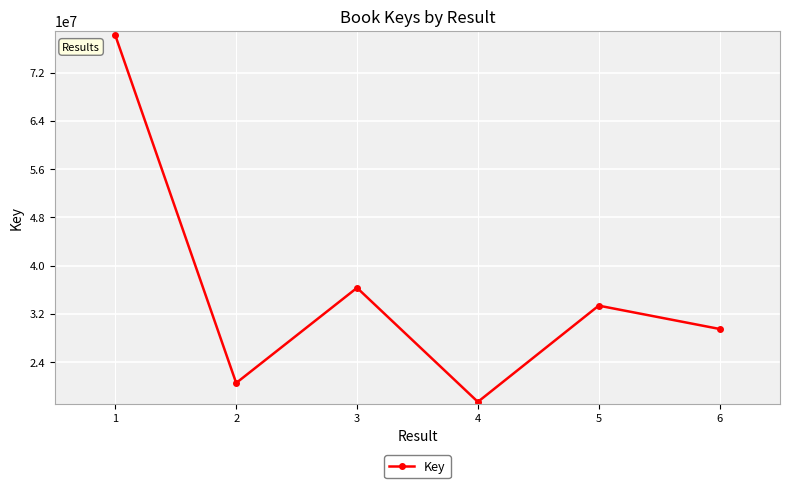

How many interior local peaks (higher than both neighbors) does the data have?

2